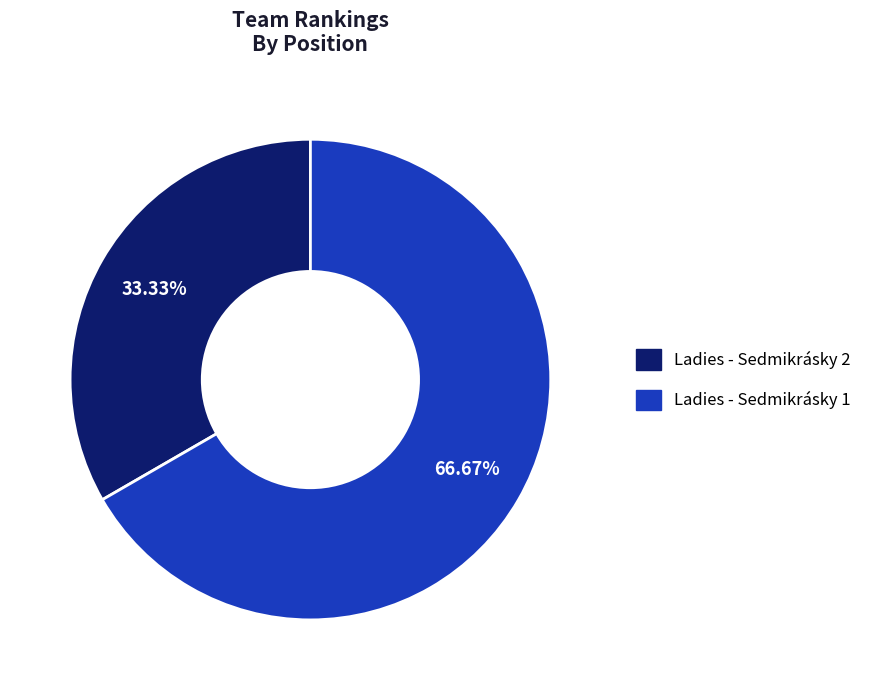

Which has a higher value, Ladies - Sedmikrásky 2 or Ladies - Sedmikrásky 1?

Ladies - Sedmikrásky 1